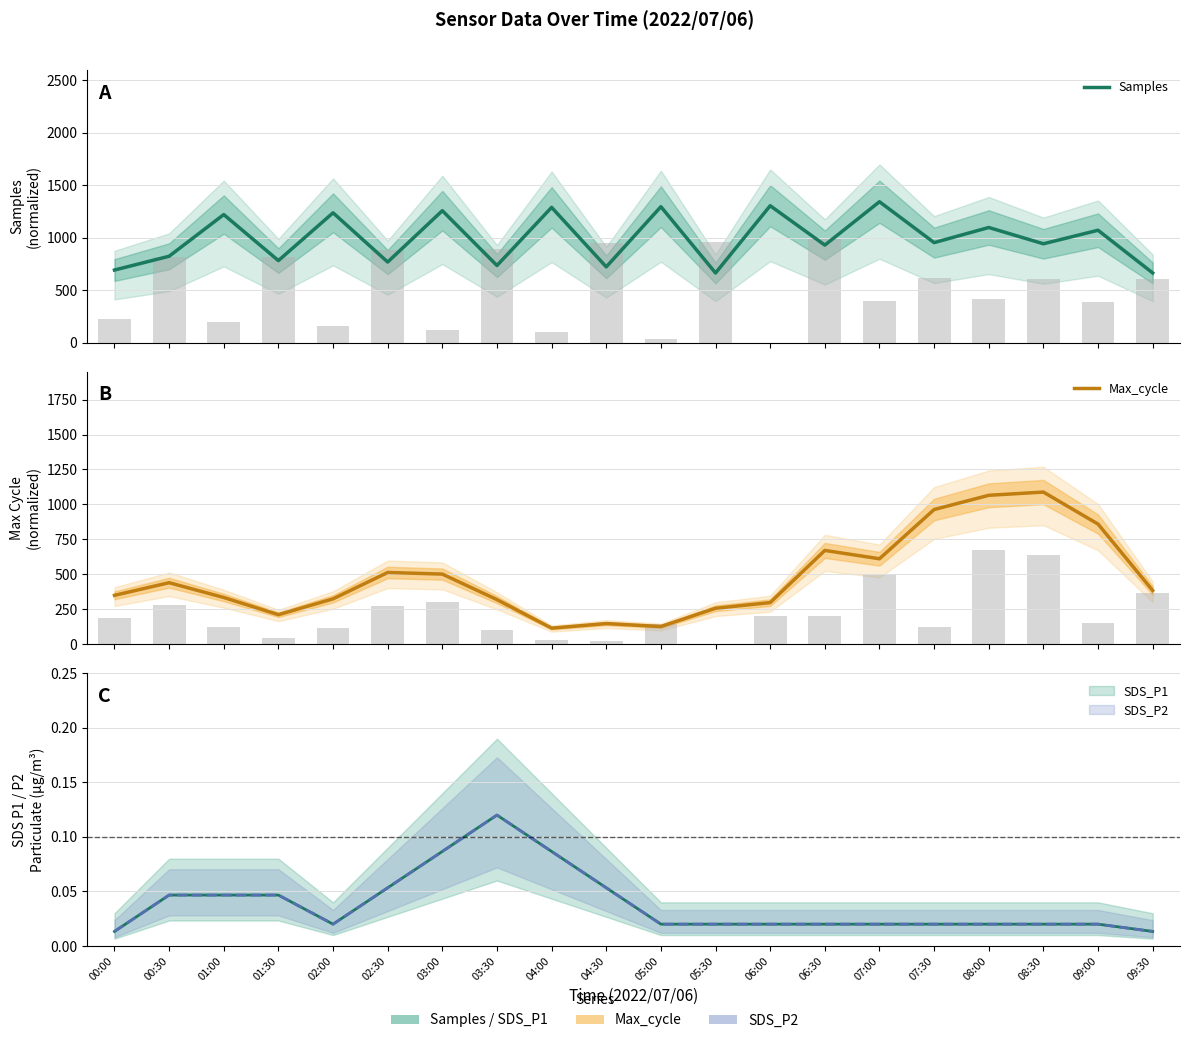

How many data points in Max_cycle are above 384?

10